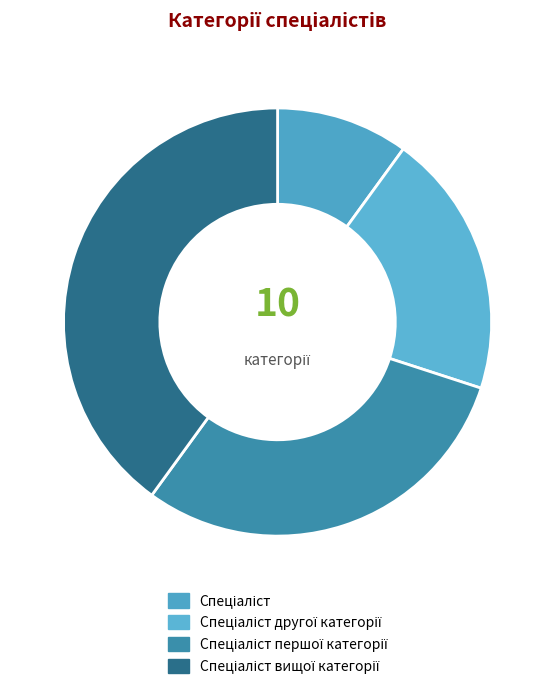

Is the sum of Спеціаліст вищої категорії and Спеціаліст першої категорії greater than half?

Yes